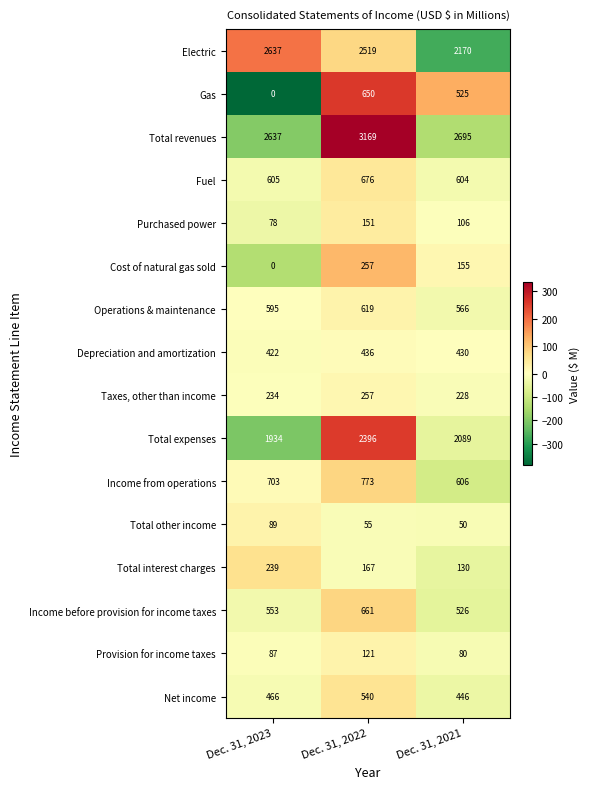

At Dec. 31, 2021, list the series in order from smallest to largest.

Total other income, Provision for income taxes, Purchased power, Total interest charges, Cost of natural gas sold, Taxes, other than income, Depreciation and amortization, Net income, Gas, Income before provision for income taxes, Operations & maintenance, Fuel, Income from operations, Total expenses, Electric, Total revenues